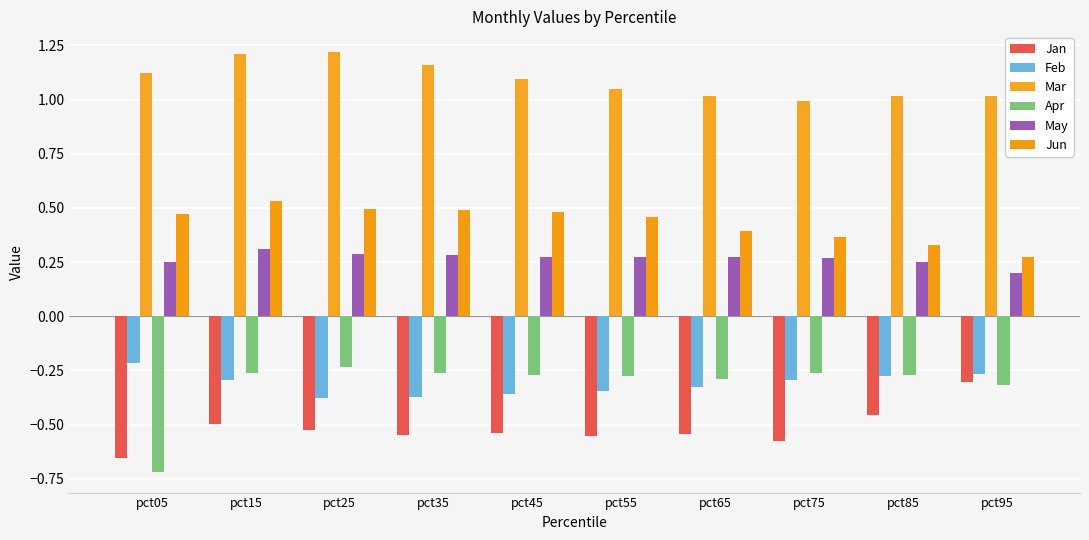

How many bars are there in total?

60